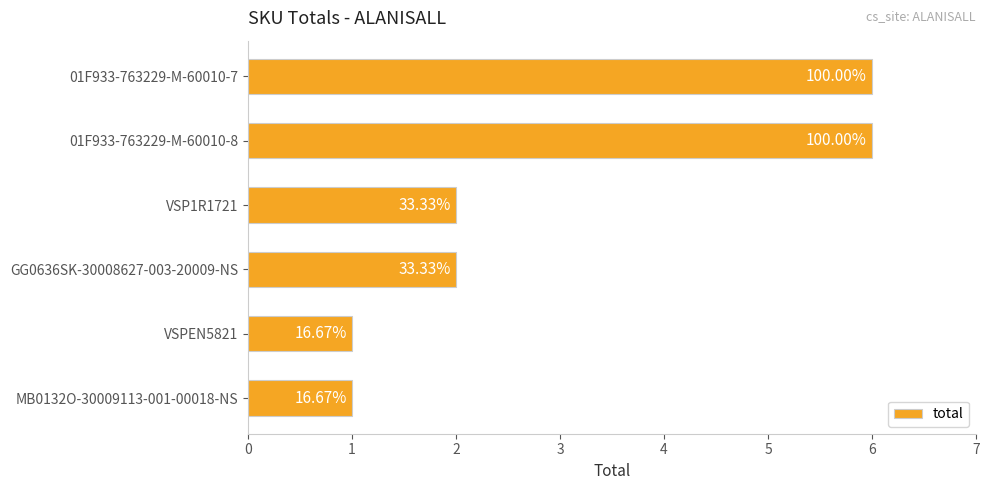

Are the bars horizontal?

Yes